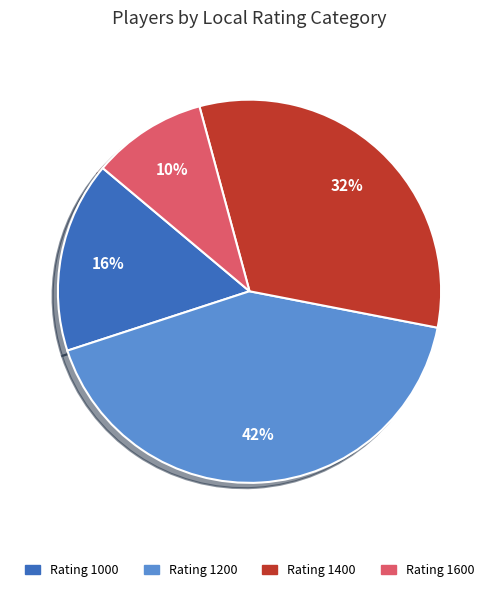

To the nearest percent, what is the difference between the largest and smallest slice percentages?

32%